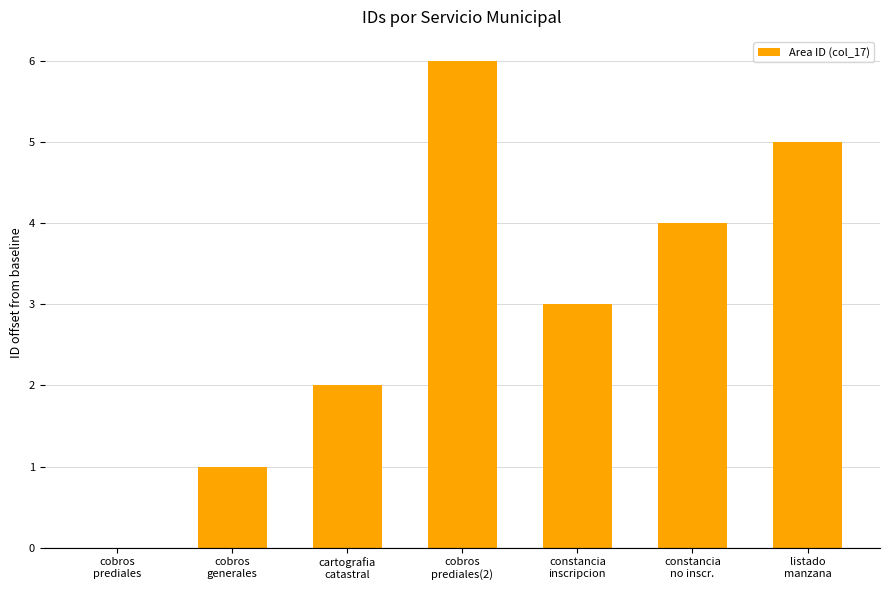

What is the ratio of the value at cobros
generales to the value at cartografia
catastral?

0.5